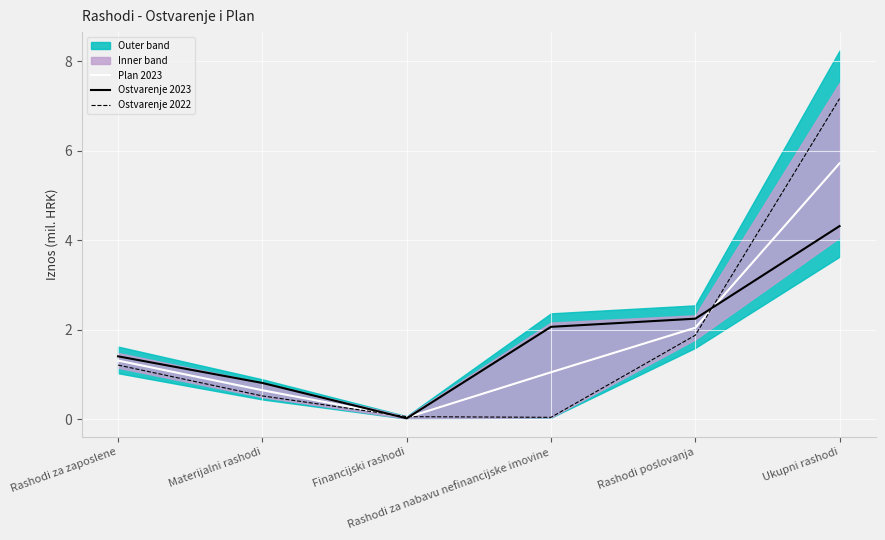

True or false: Ostvarenje 2022 has more than 1 interior local peaks.

False